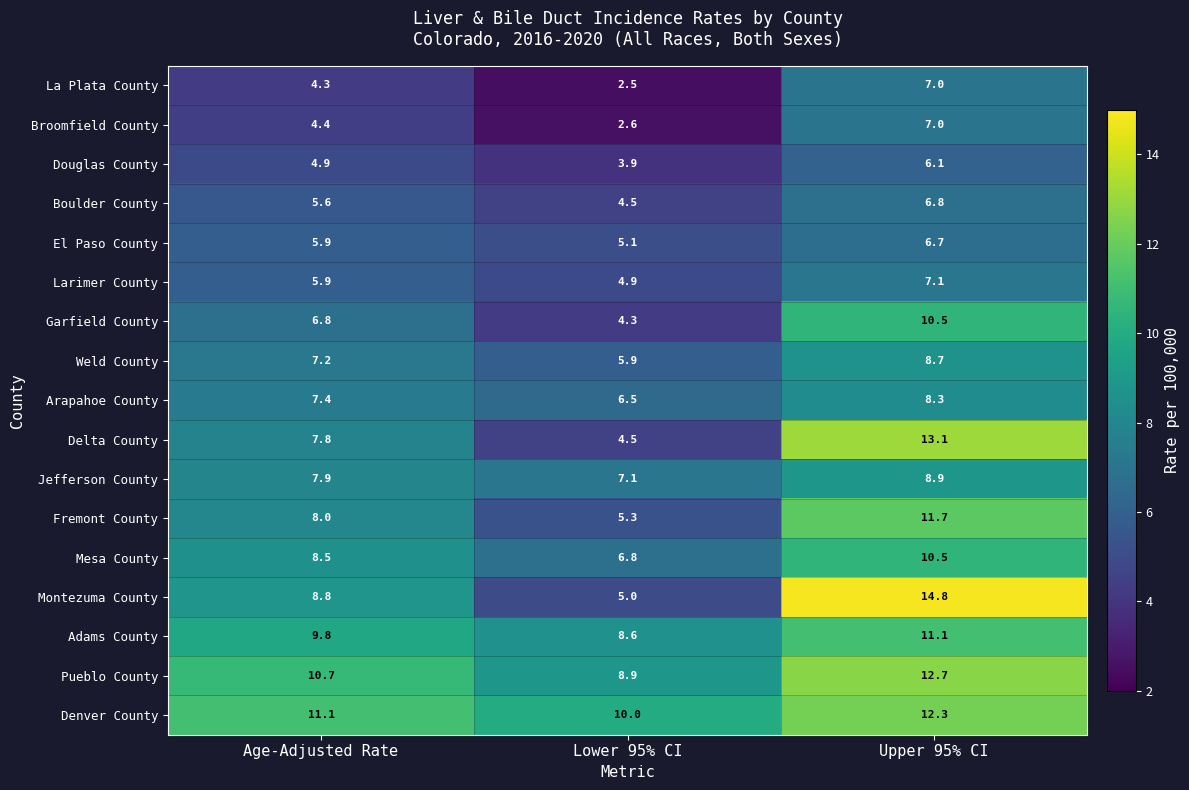

At which category does the chart reach its minimum across all series?

Lower 95% CI